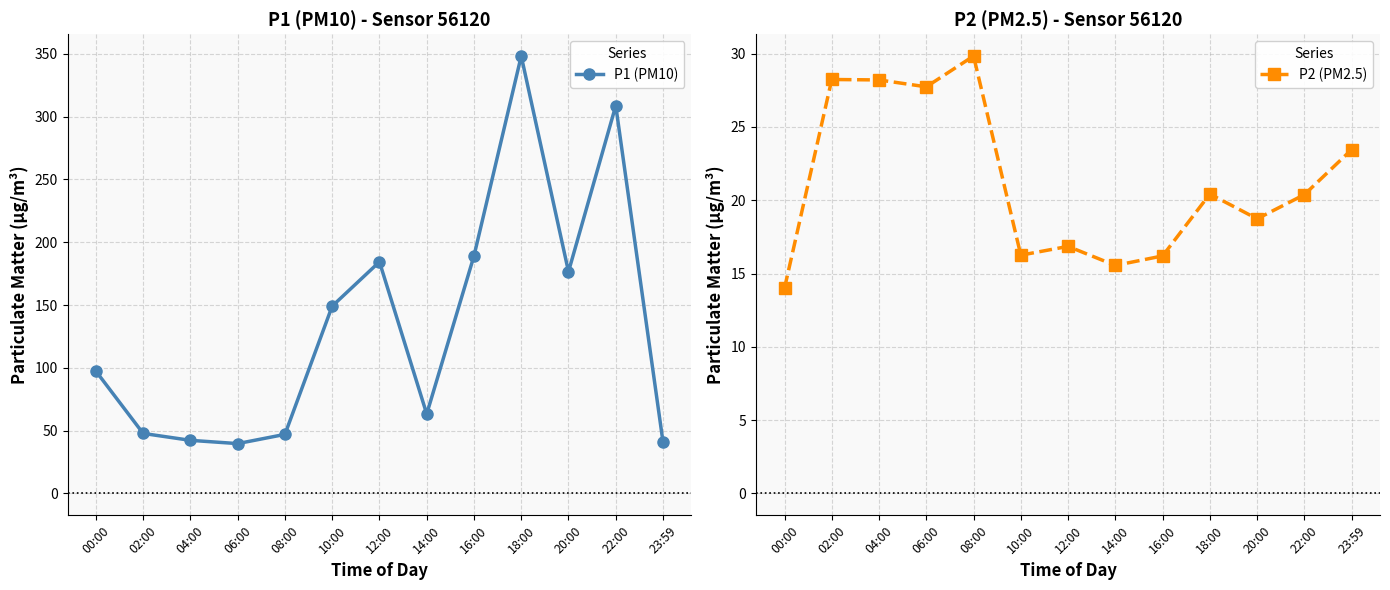

What is the maximum value for P1 (PM10)?

348.2